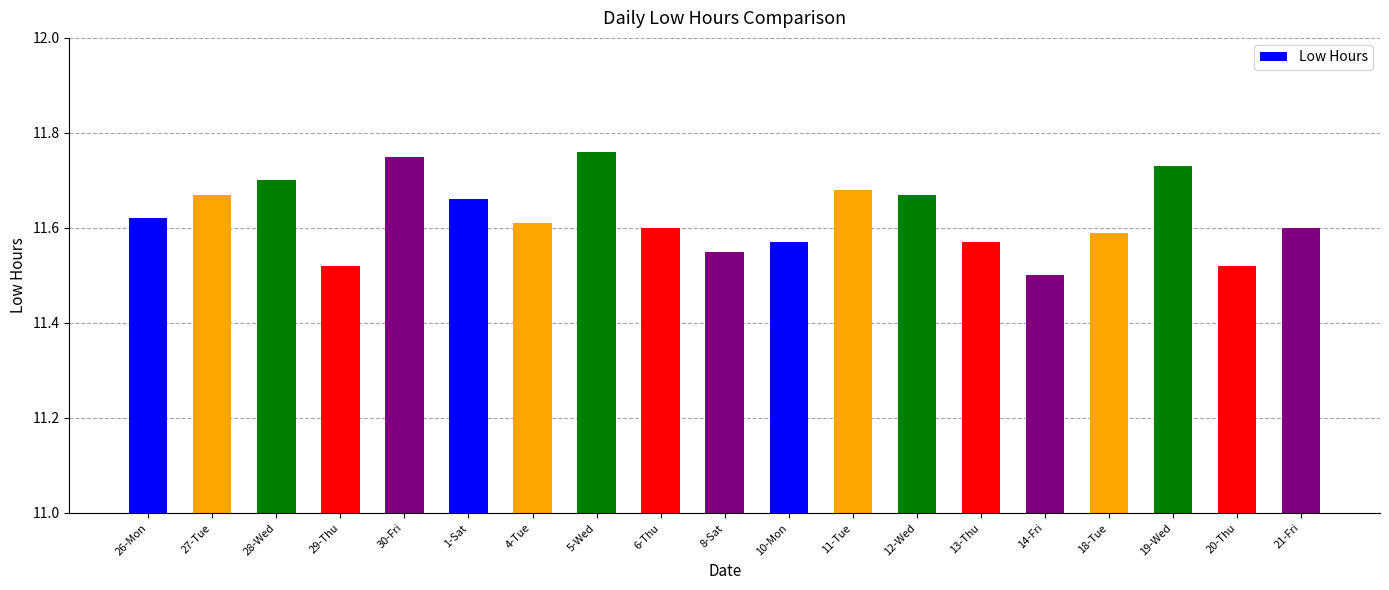

What is the difference between the maximum and minimum values?

0.3